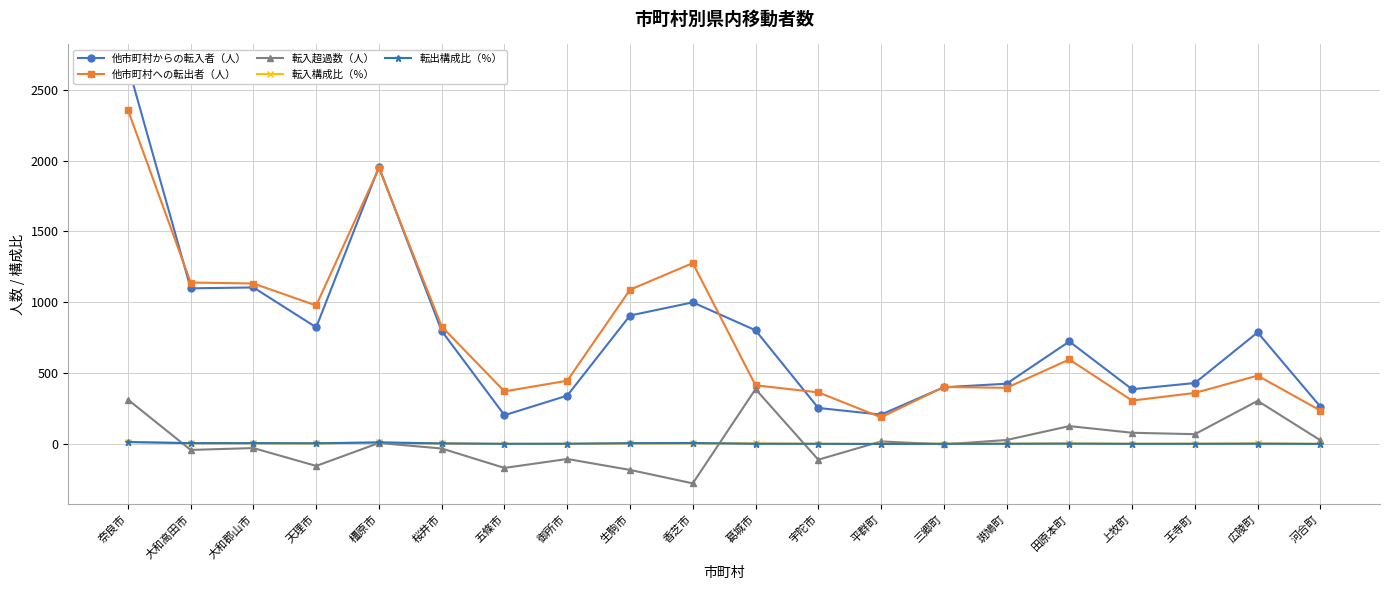

At which label does 他市町村への転出者（人） first exceed 483?

奈良市